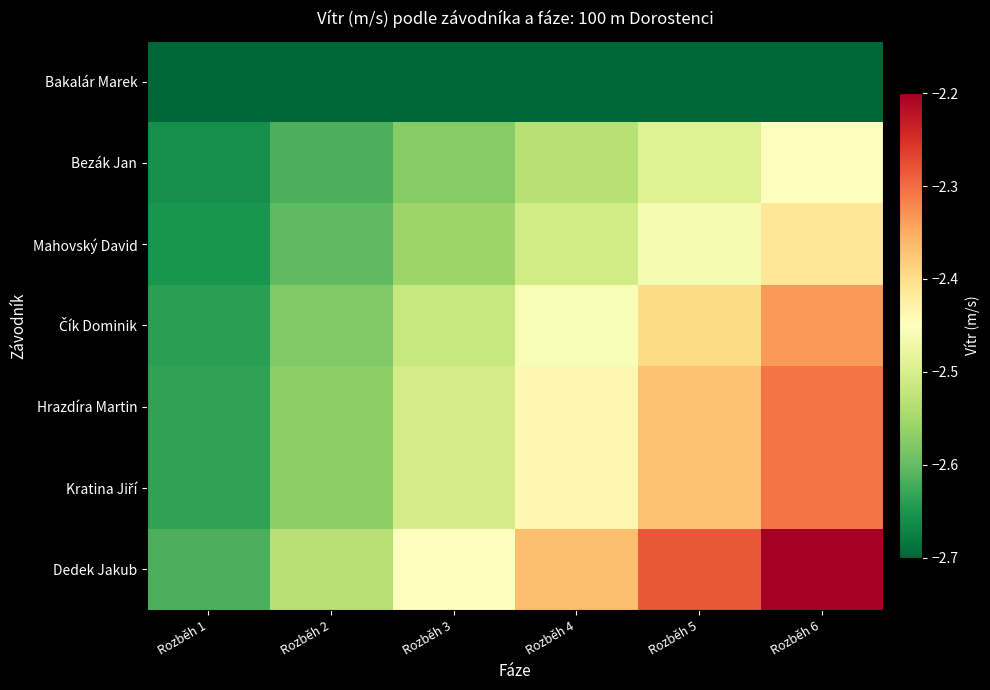

Which series has the widest spread of values?

Dedek Jakub